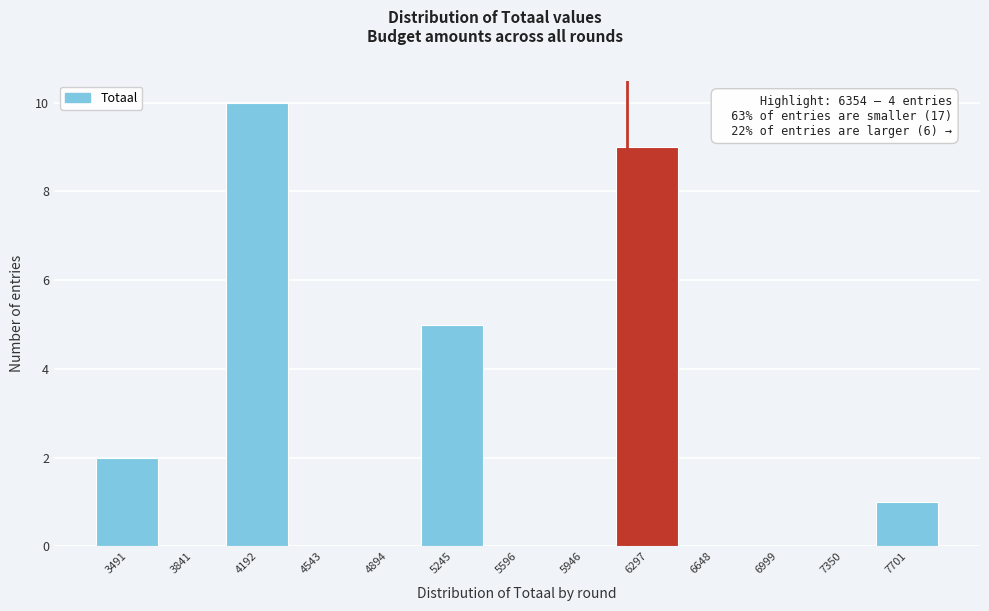

Reading right to left, transcribe all the data shown in this chart.

7701=1	7350=0	6999=0	6648=0	6297=9	5946=0	5596=0	5245=5	4894=0	4543=0	4192=10	3841=0	3491=2